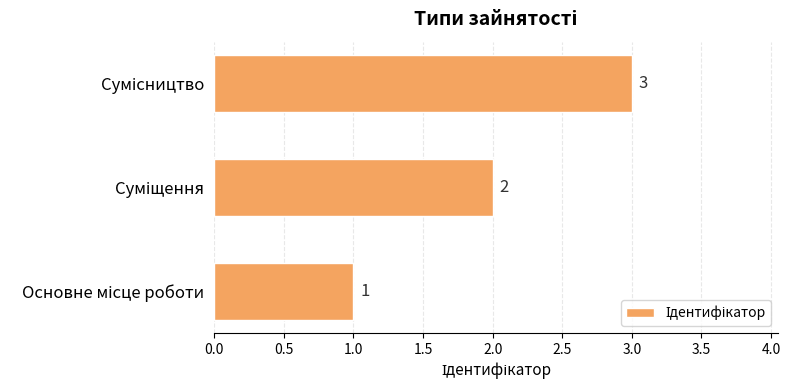

Count the values in the range 1 to 3.

3